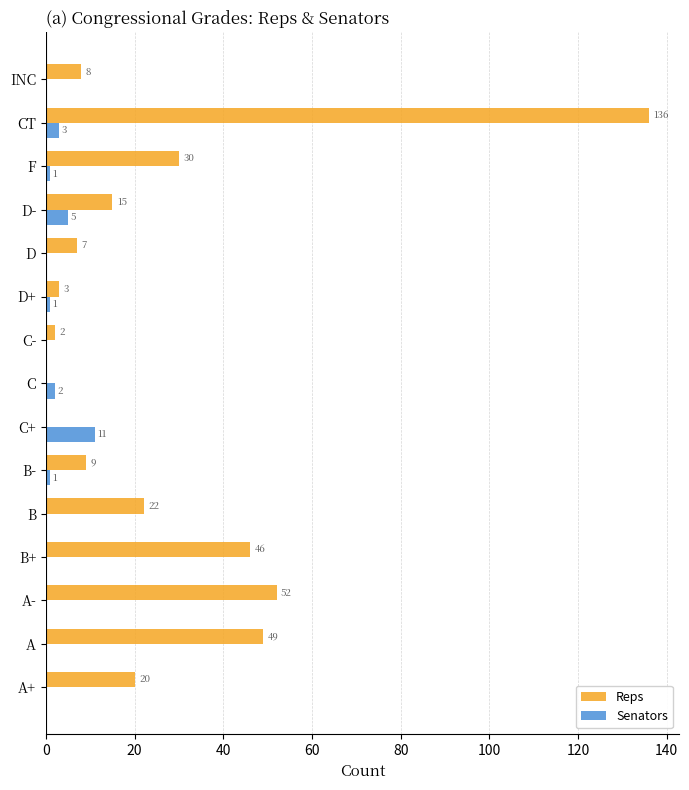

Between A- and F, which series saw the biggest shift?

Reps